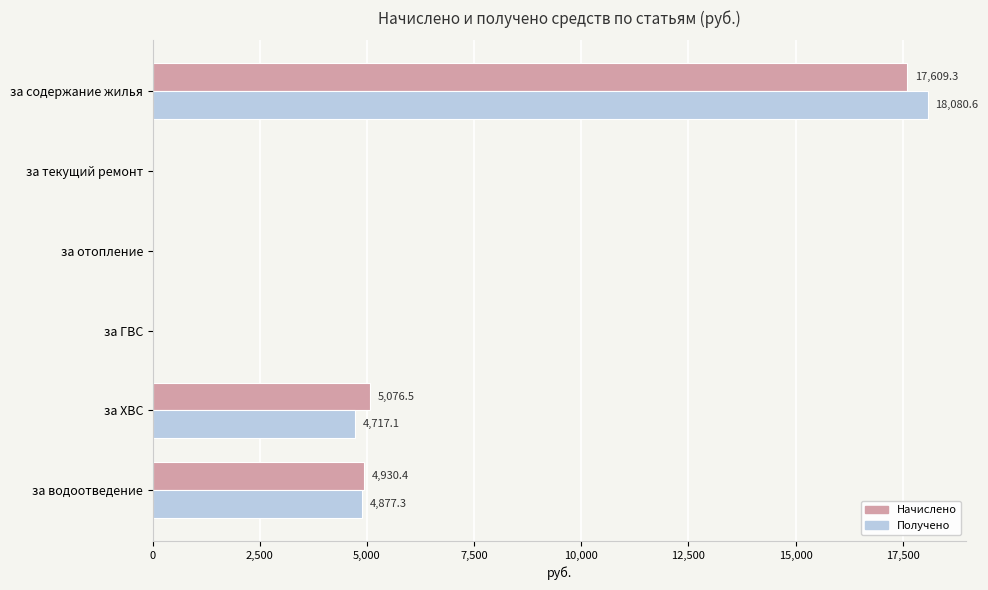

Which series has the largest total across all categories?

Получено